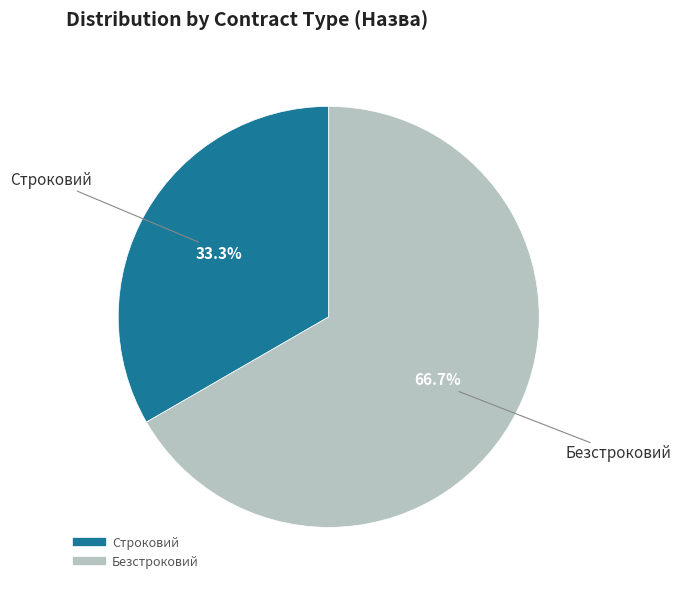

The Безстроковий slice represents 67% of the pie. True or false?

True